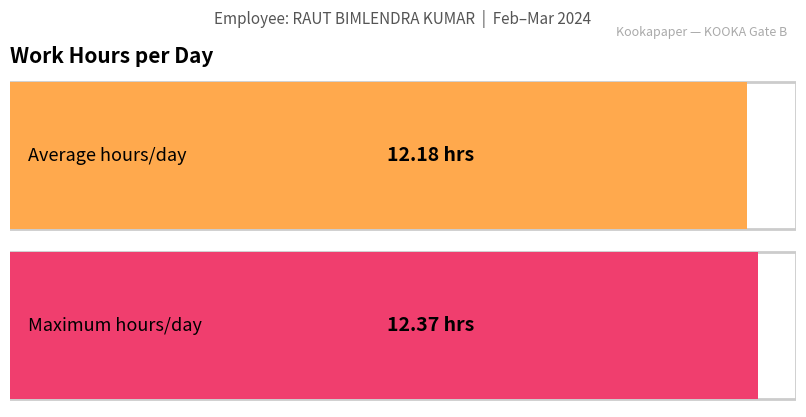

Does the chart contain stacked bars?

No